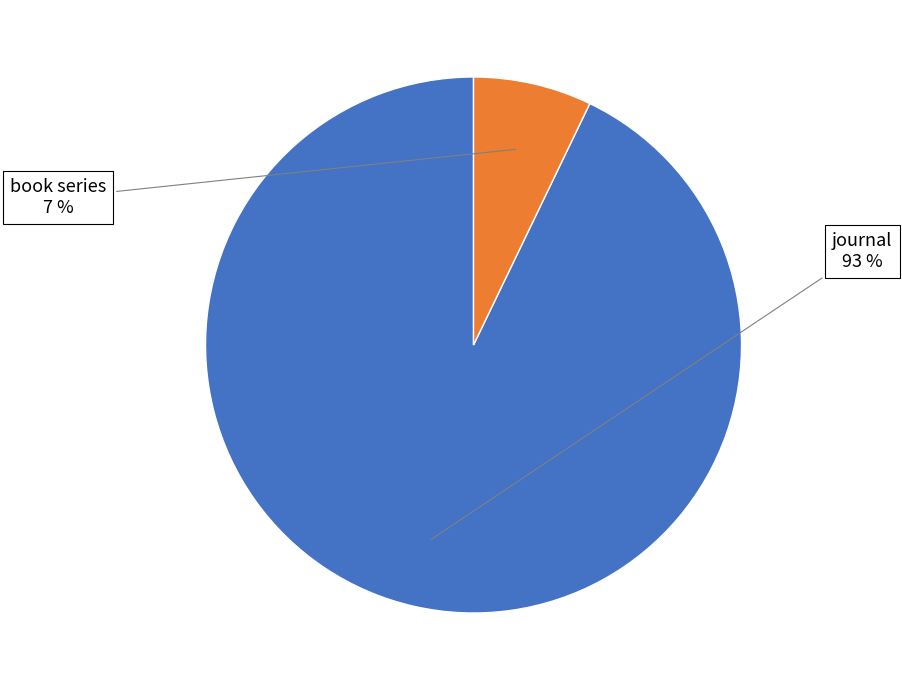

Does any single category account for the majority?

Yes